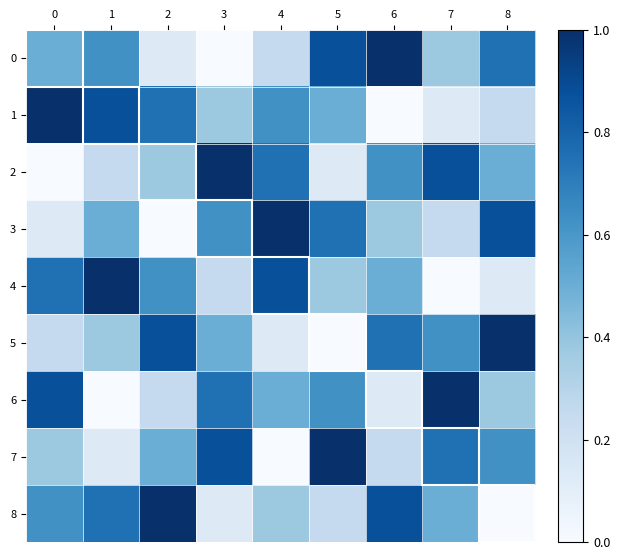

Reading left to right, what are all the values shown in this chart?

0: 0=0.5	1=0.6	2=0.1	3=0.0	4=0.2	5=0.9	6=1.0	7=0.4	8=0.8
1: 0=1.0	1=0.9	2=0.8	3=0.4	4=0.6	5=0.5	6=0.0	7=0.1	8=0.2
2: 0=0.0	1=0.2	2=0.4	3=1.0	4=0.8	5=0.1	6=0.6	7=0.9	8=0.5
3: 0=0.1	1=0.5	2=0.0	3=0.6	4=1.0	5=0.8	6=0.4	7=0.2	8=0.9
4: 0=0.8	1=1.0	2=0.6	3=0.2	4=0.9	5=0.4	6=0.5	7=0.0	8=0.1
5: 0=0.2	1=0.4	2=0.9	3=0.5	4=0.1	5=0.0	6=0.8	7=0.6	8=1.0
6: 0=0.9	1=0.0	2=0.2	3=0.8	4=0.5	5=0.6	6=0.1	7=1.0	8=0.4
7: 0=0.4	1=0.1	2=0.5	3=0.9	4=0.0	5=1.0	6=0.2	7=0.8	8=0.6
8: 0=0.6	1=0.8	2=1.0	3=0.1	4=0.4	5=0.2	6=0.9	7=0.5	8=0.0